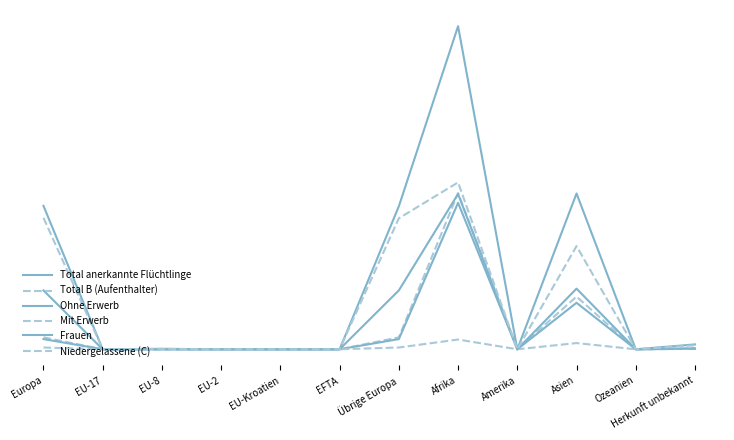

True or false: Niedergelassene (C) and Total anerkannte Flüchtlinge intersect in this chart.

False